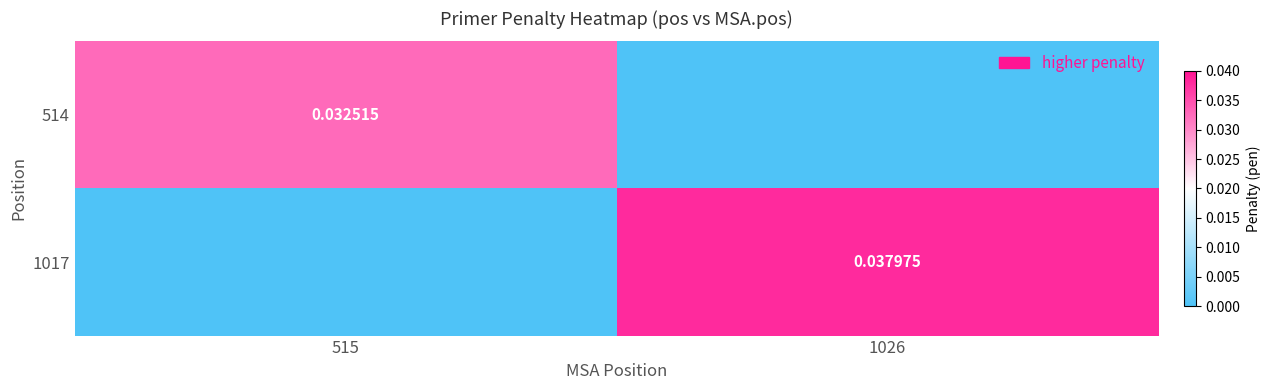

Which series has the largest total across all categories?

1017